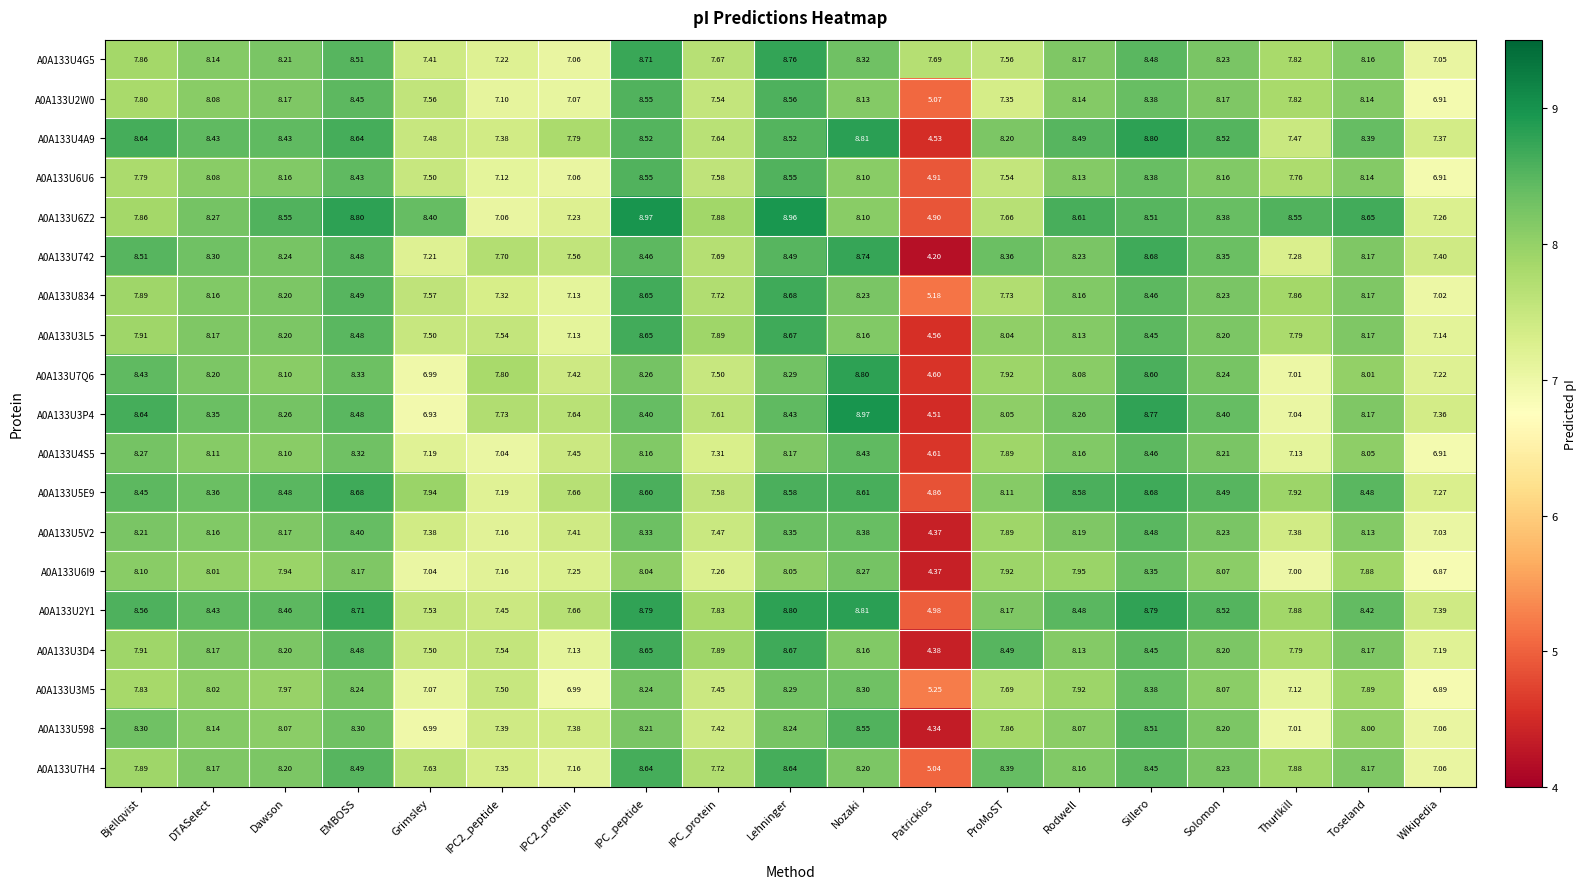

At which category is the sum across all series the highest?

Sillero